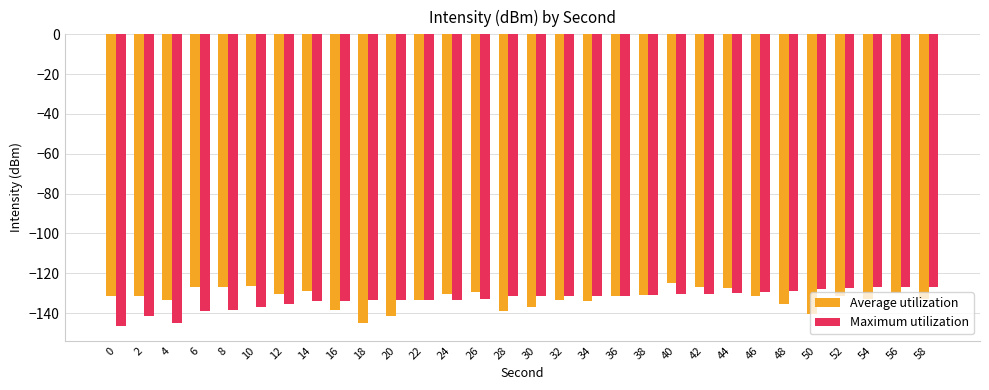

Does the chart contain any negative values?

Yes